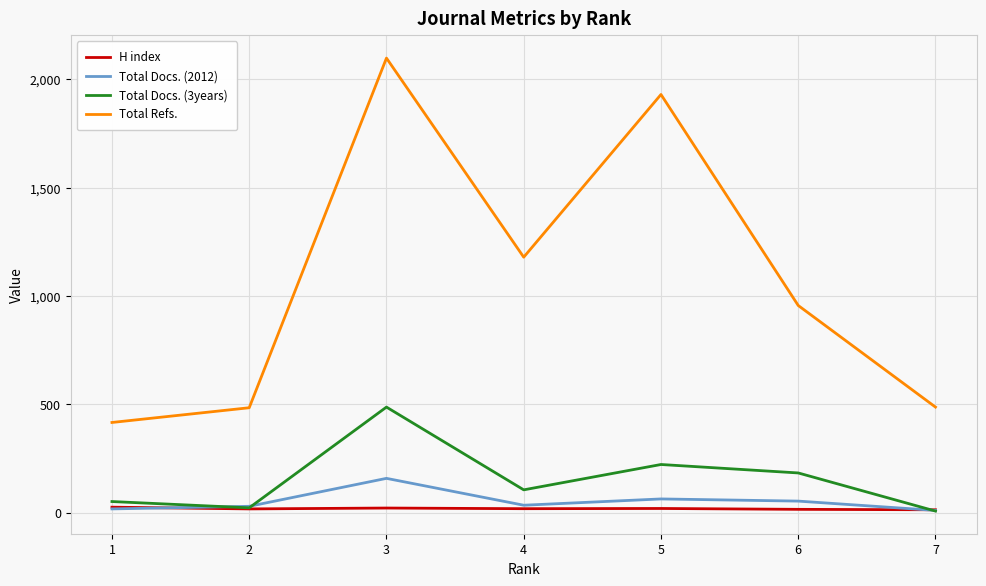

List the series in order of their peak value, lowest first.

H index, Total Docs. (2012), Total Docs. (3years), Total Refs.